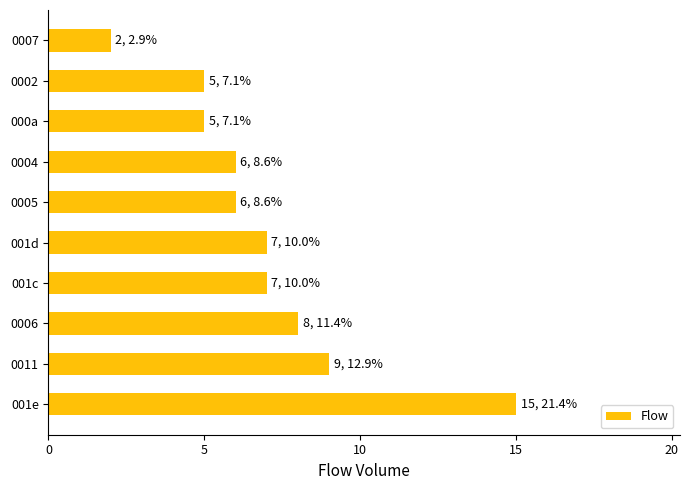

What is the difference between the maximum and minimum values?

13